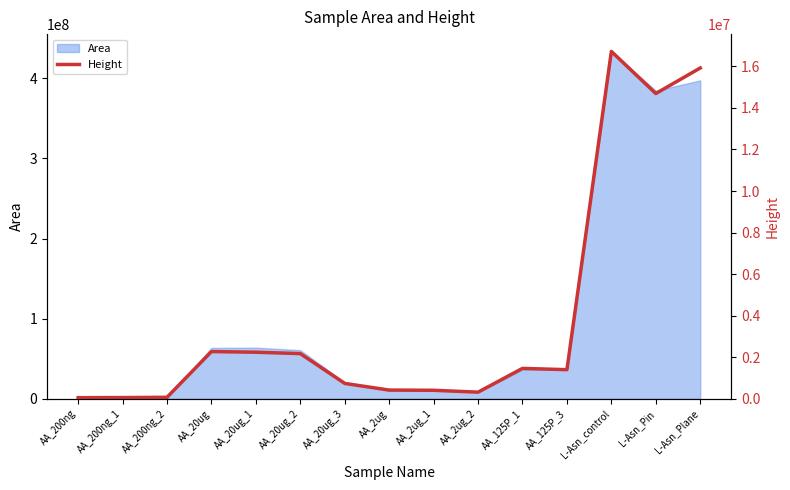

Reading left to right, transcribe all the data shown in this chart.

55413.6	61271.3	74154.9	2274806.3	2243769.4	2176708.5	741880.6	421893.6	411514.8	321348.5	1465276.5	1403728.5	16719858.1	14693049.4	15923139.5